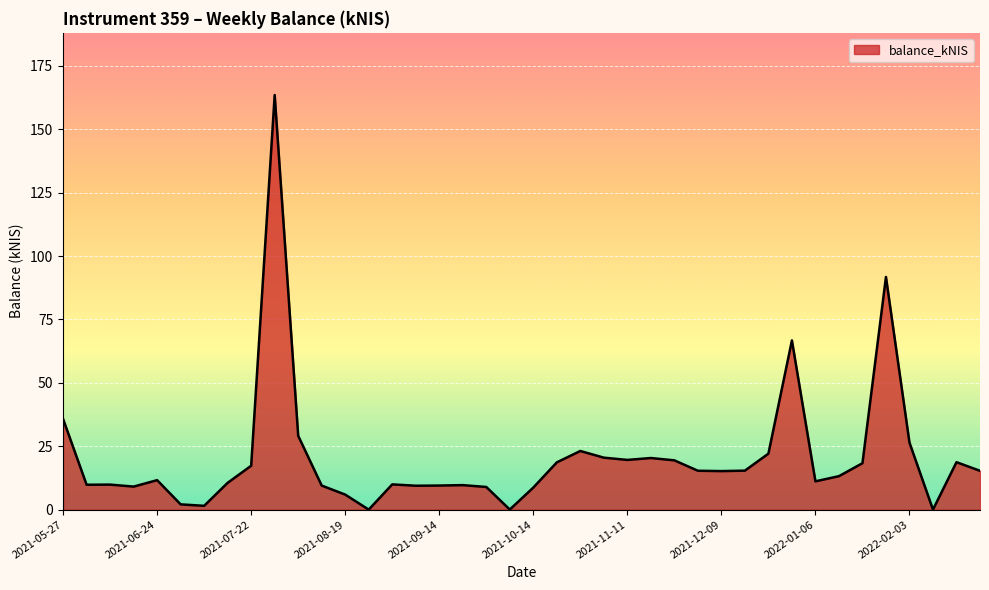

What is the maximum value shown in the chart?

163.5